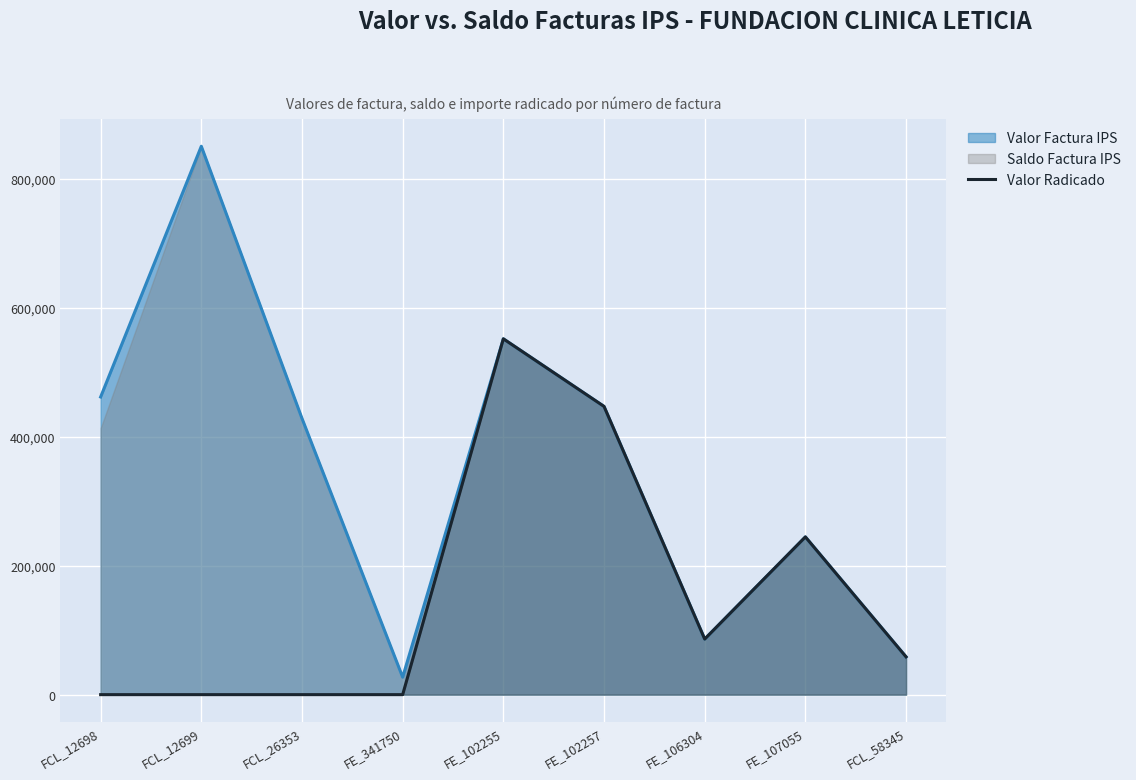

Approximately how many times larger is the value at FE_102255 compared to FE_102257?

1.2